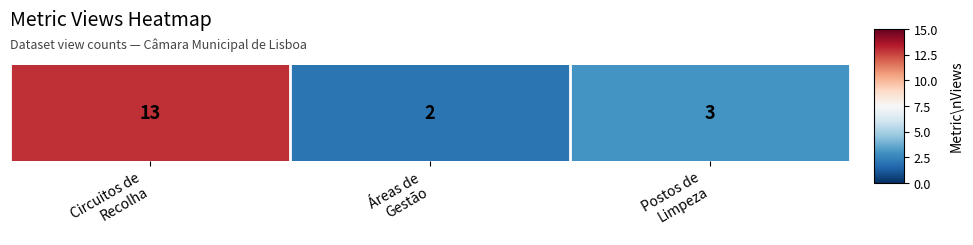

At which category does the chart reach its minimum across all series?

Áreas de
Gestão